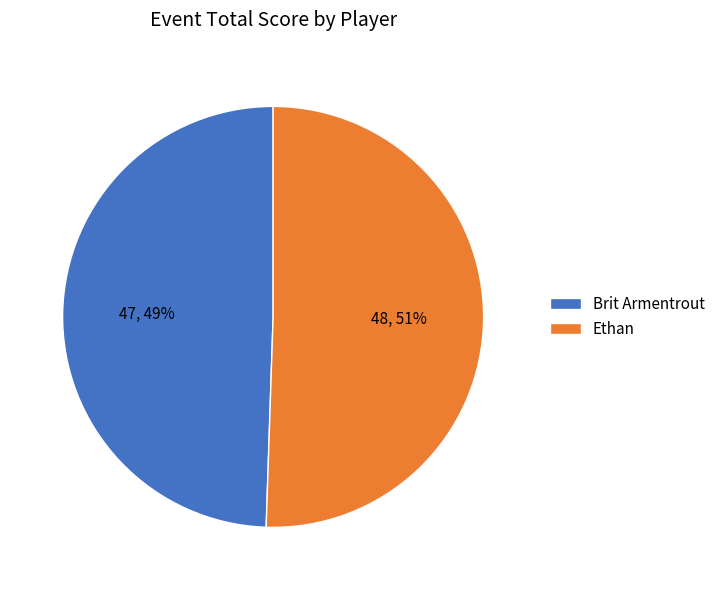

Is it true that Brit Armentrout is 49% of the pie?

True